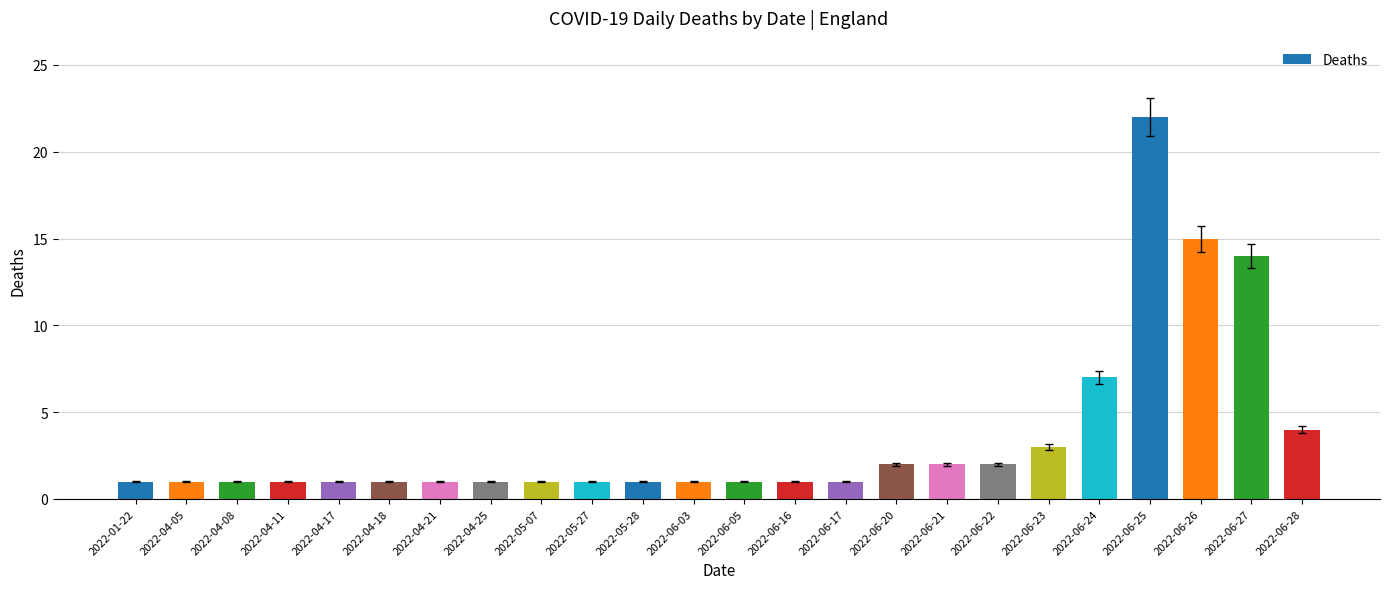

What is the greatest value displayed?

22